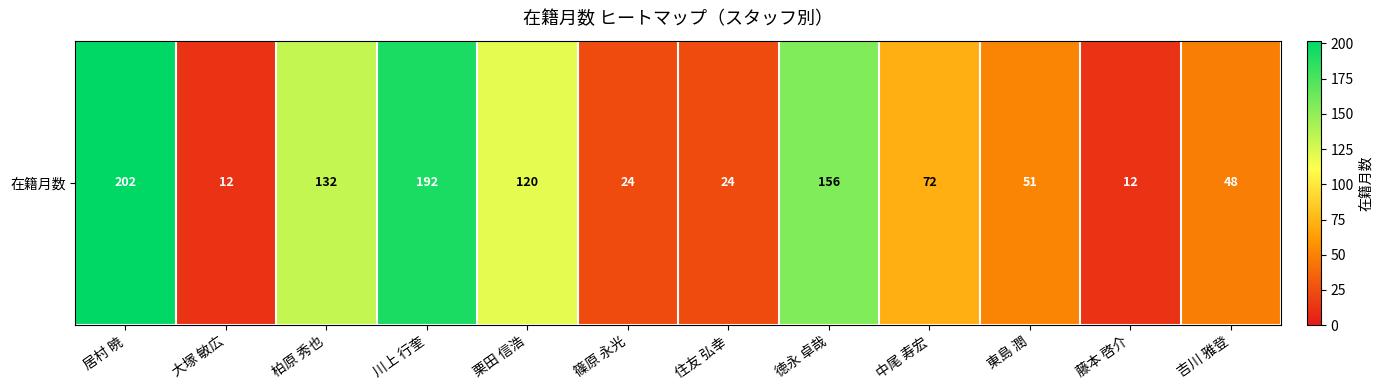

Reading right to left, what are all the values shown in this chart?

吉川 雅登=48	藤本 啓介=12	東島 潤=51	中尾 寿宏=72	徳永 卓哉=156	住友 弘幸=24	篠原 永光=24	栗田 信浩=120	川上 行奎=192	柏原 秀也=132	大塚 敏広=12	居村 暁=202